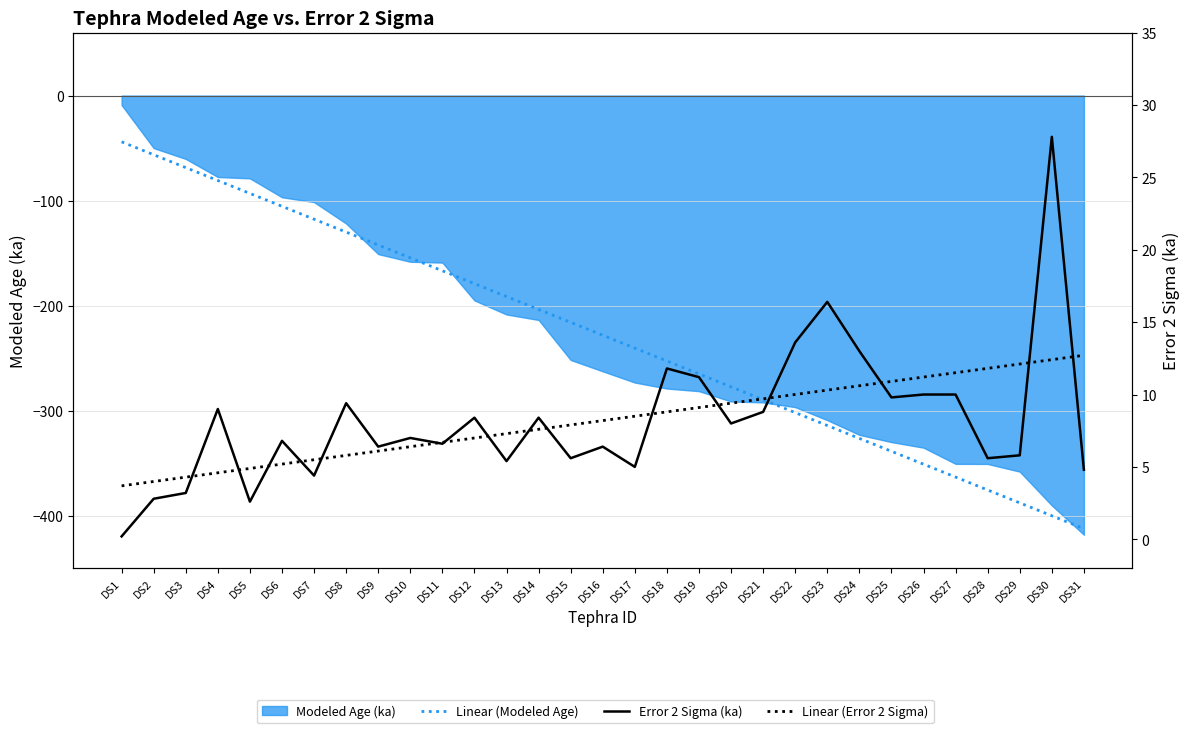

Which series has the widest spread of values?

Linear (Modeled Age)